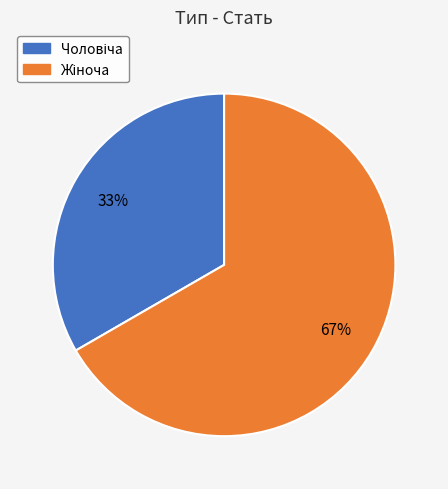

To the nearest percent, what is the average slice percentage?

50%